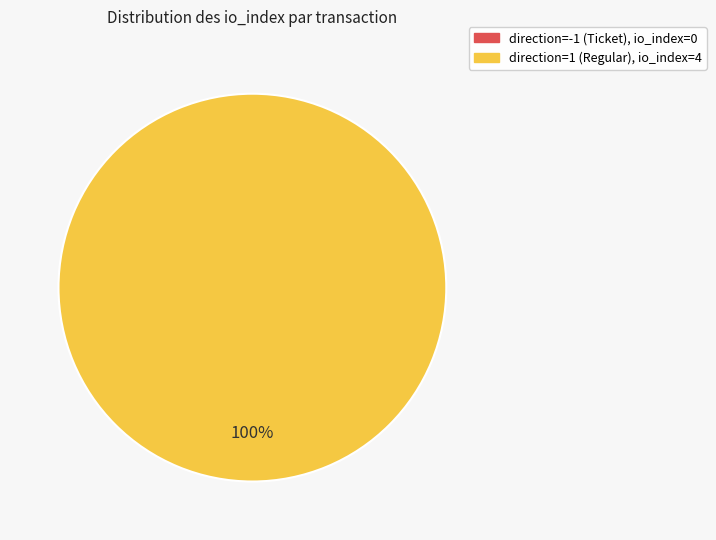

What is the smallest slice in the pie chart?

direction=-1, io_index=0